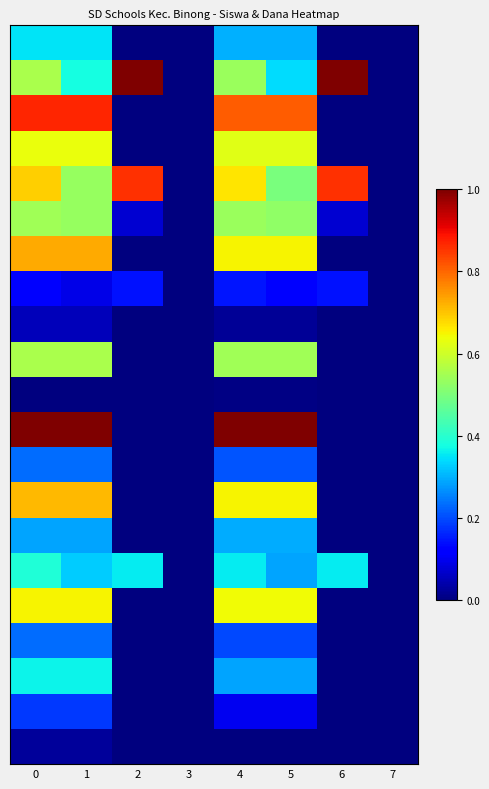

Between 7 and 6, which is larger?

7